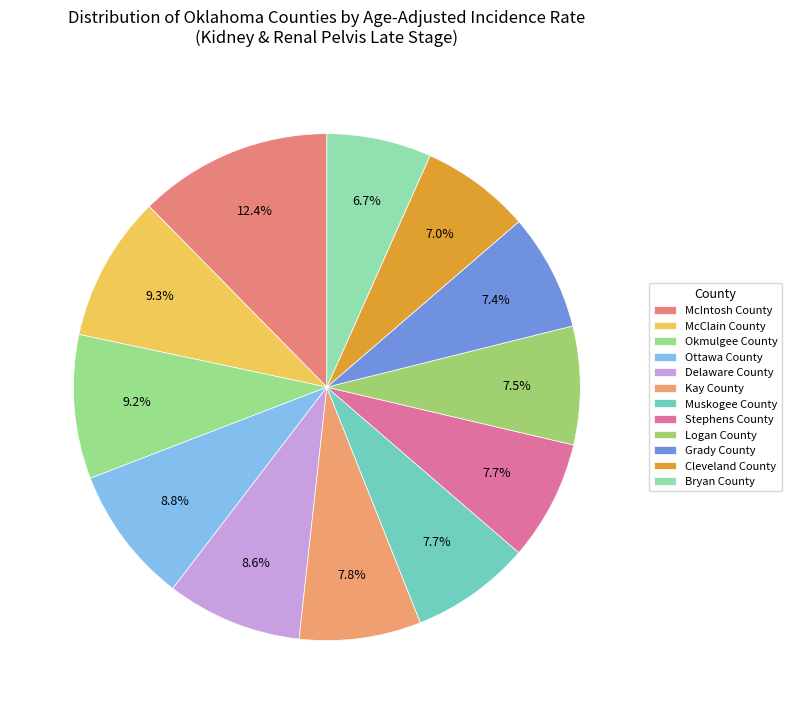

What is the largest slice in the pie chart?

McIntosh County